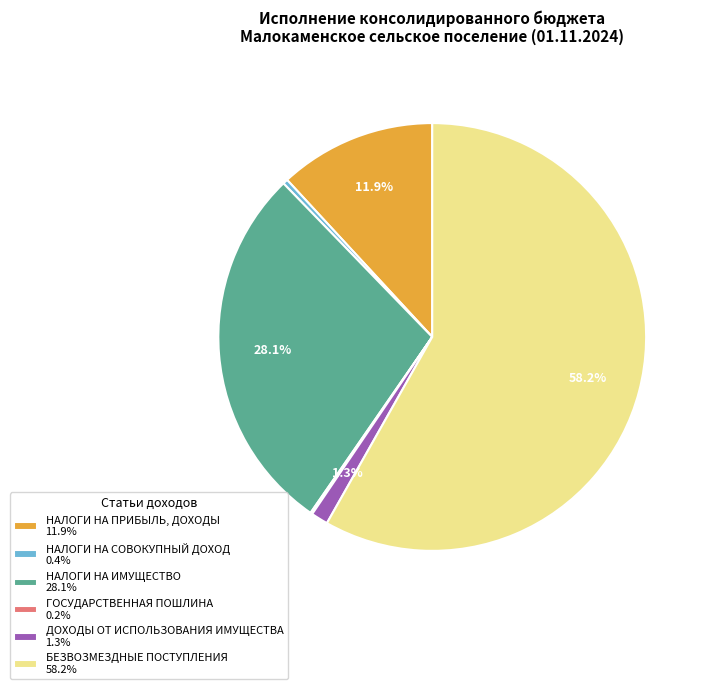

To the nearest percent, what is the combined percentage of НАЛОГИ НА ПРИБЫЛЬ, ДОХОДЫ and ДОХОДЫ ОТ ИСПОЛЬЗОВАНИЯ ИМУЩЕСТВА?

13%